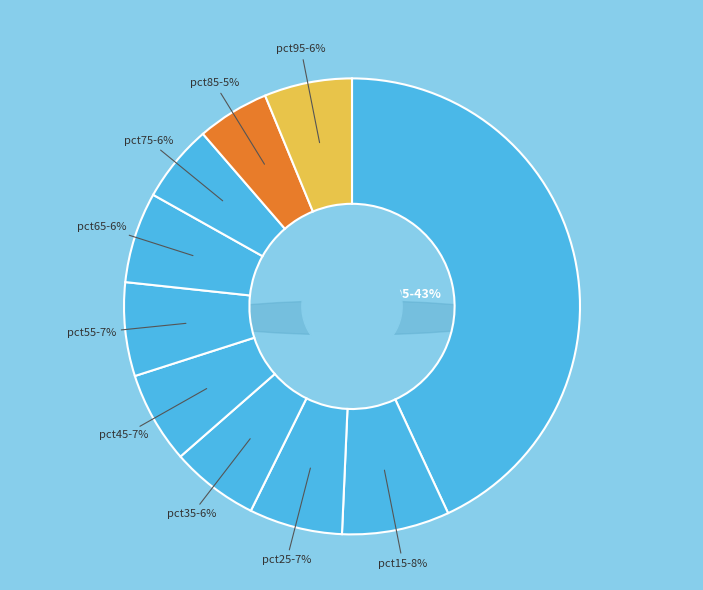

How many segments does this pie chart have?

10